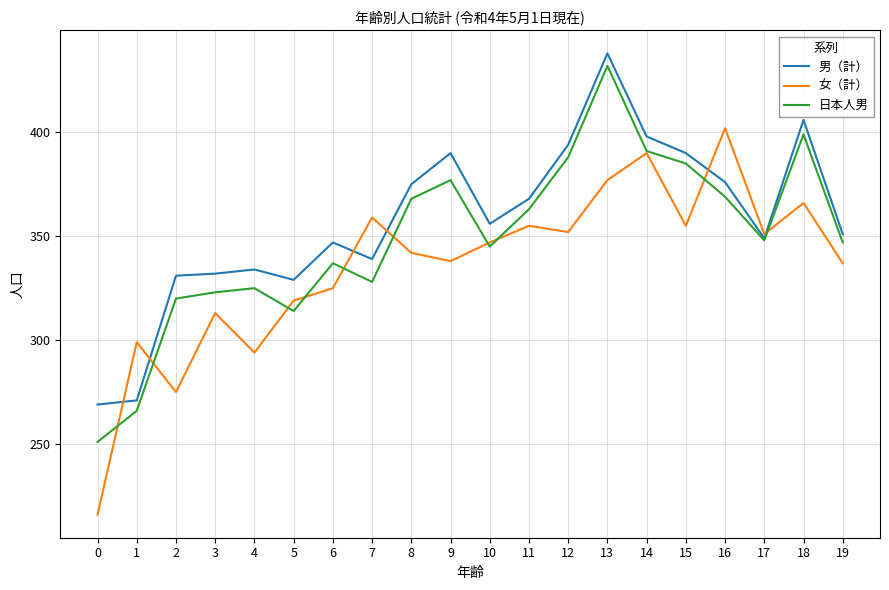

Reading right to left, list all the values displayed in this chart.

男（計）: 19=351	18=406	17=349	16=376	15=390	14=398	13=438	12=394	11=368	10=356	9=390	8=375	7=339	6=347	5=329	4=334	3=332	2=331	1=271	0=269
女（計）: 19=337	18=366	17=351	16=402	15=355	14=390	13=377	12=352	11=355	10=347	9=338	8=342	7=359	6=325	5=319	4=294	3=313	2=275	1=299	0=216
日本人男: 19=347	18=399	17=348	16=369	15=385	14=391	13=432	12=388	11=363	10=345	9=377	8=368	7=328	6=337	5=314	4=325	3=323	2=320	1=266	0=251